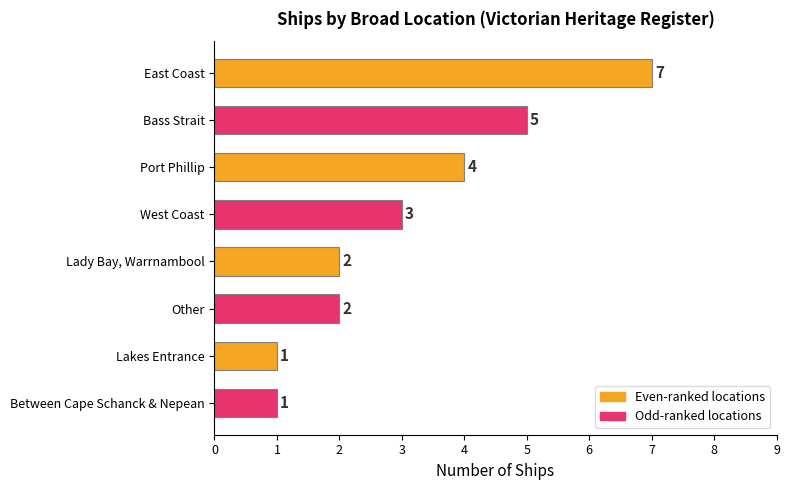

What is the sum of all values?

25